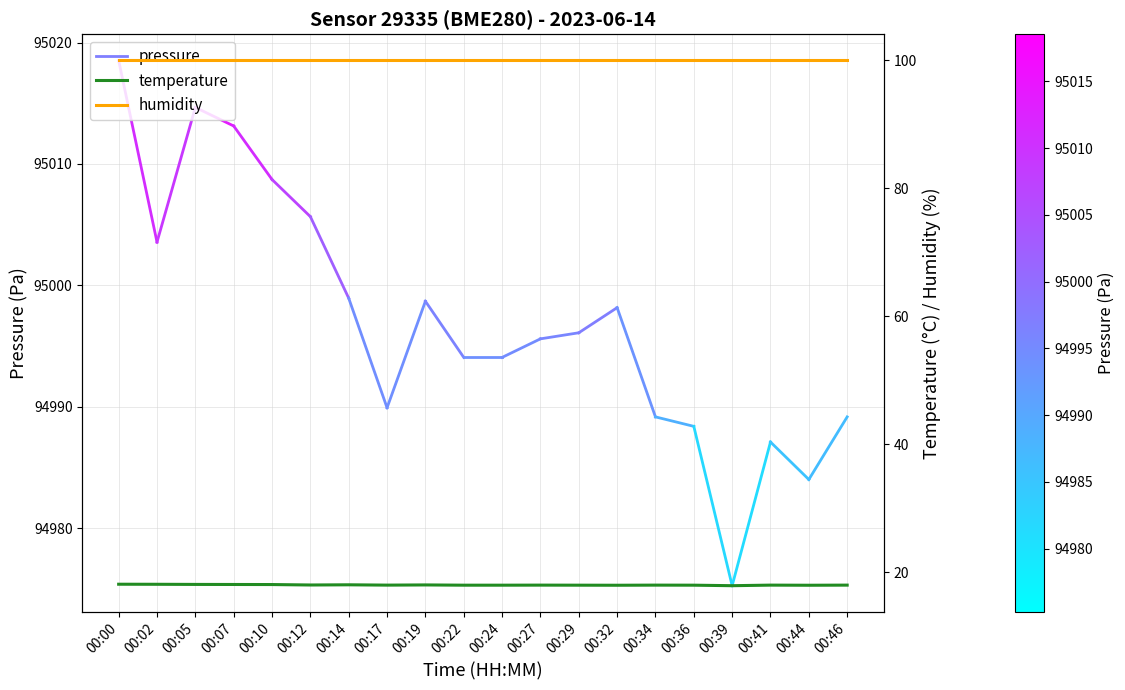

Where is temperature nearest to the value 17?

00:39